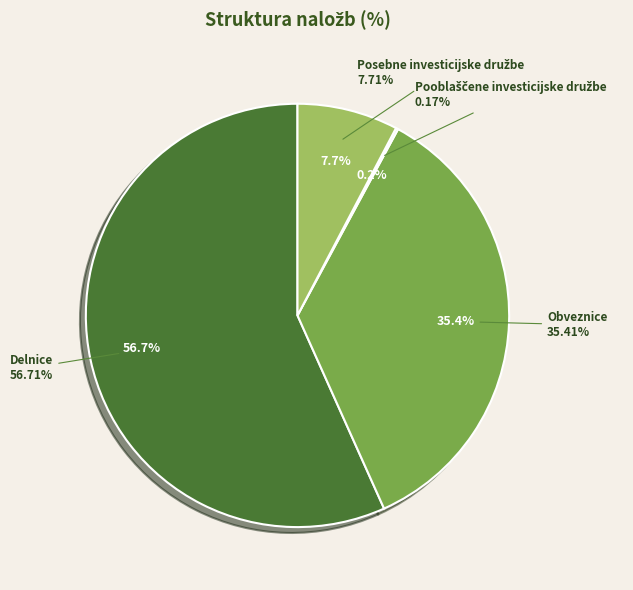

Rank the categories by value from lowest to highest.

Pooblaščene investicijske družbe, Posebne investicijske družbe, Obveznice, Delnice